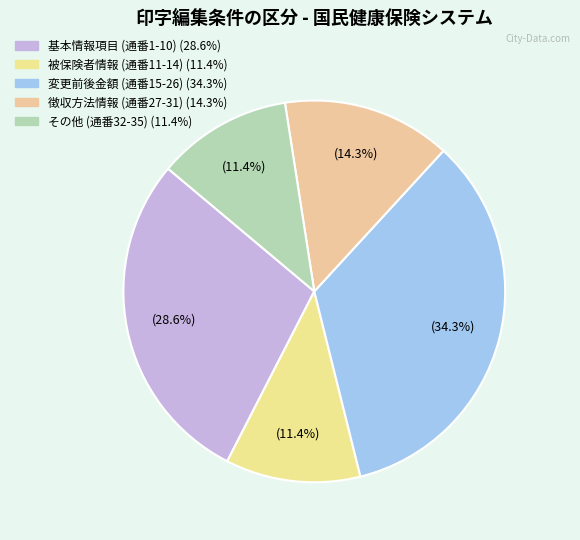

How many segments does this pie chart have?

5